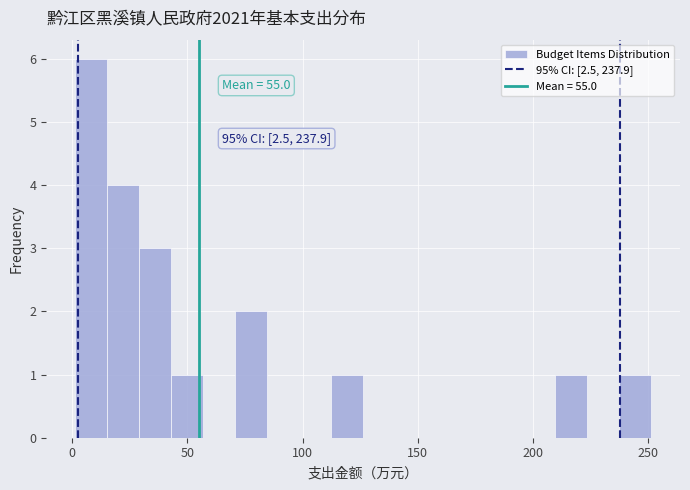

Around what value on the x-axis is the tallest bar? Give the approximate position of its centre, as read against the axis.

10